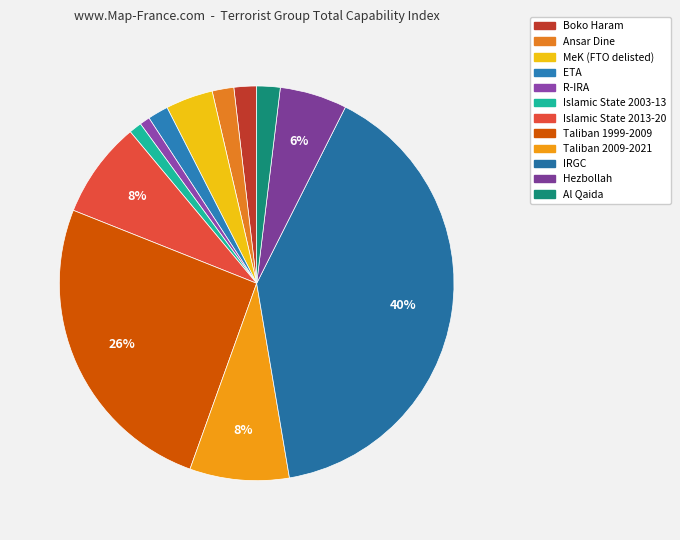

Which slice is the smallest?

R-IRA